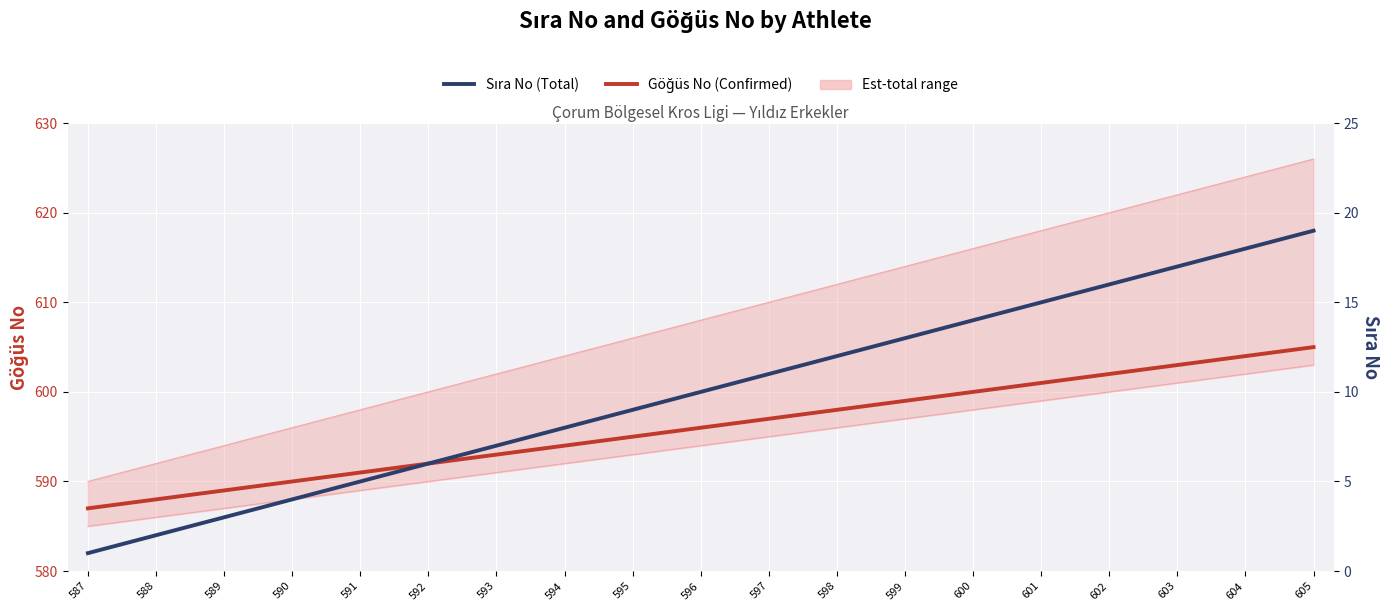

At which label does Sıra No (Total) first exceed 10?

597